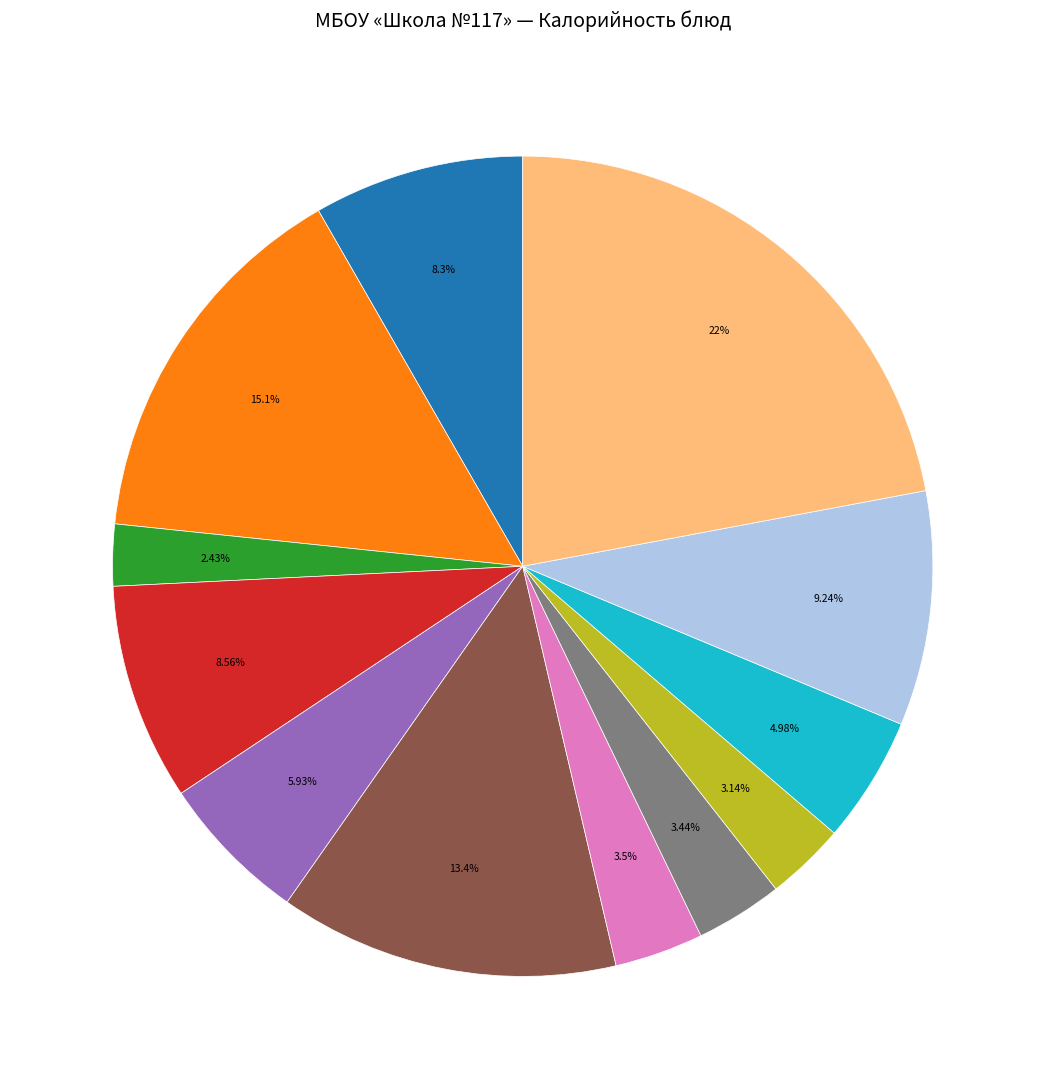

Rank the categories by value from highest to lowest.

Ватрушка с творогом, Каша гречневая/огурцы, Жаркое по-домашнему, Кисломолочный напиток, Батон витаминный/масло, Котлеты из индейки, Бульон с куриным филе, Батон витаминный, Капуста квашеная, Компот из груши, Хлеб полезный, Чай с сахаром